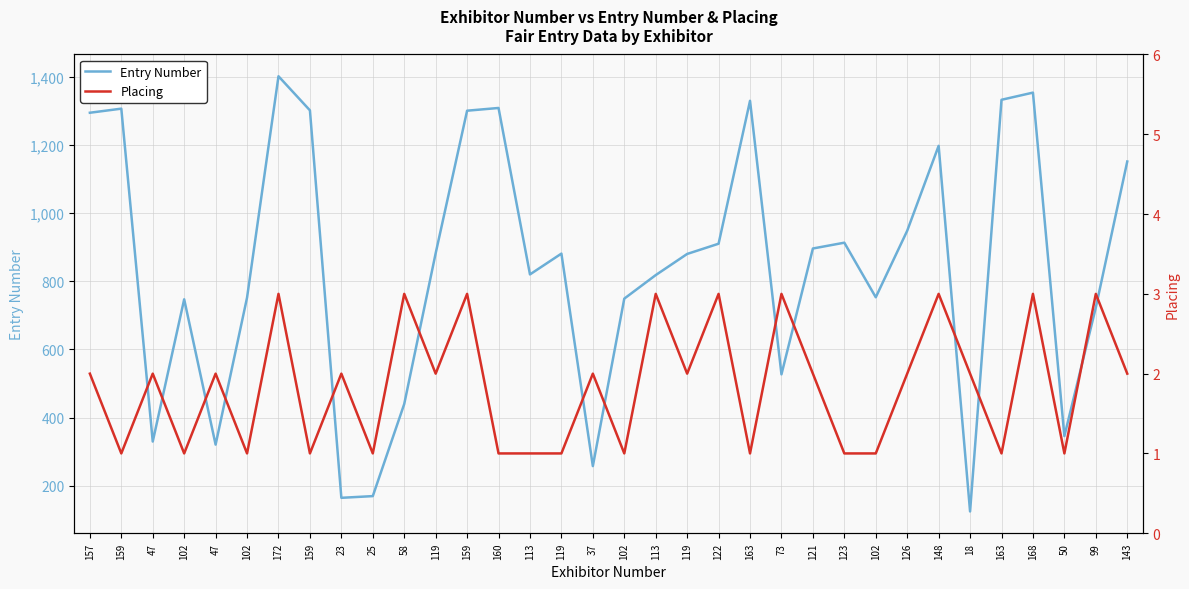

The Placing series shows 3 at 119. True or false?

False